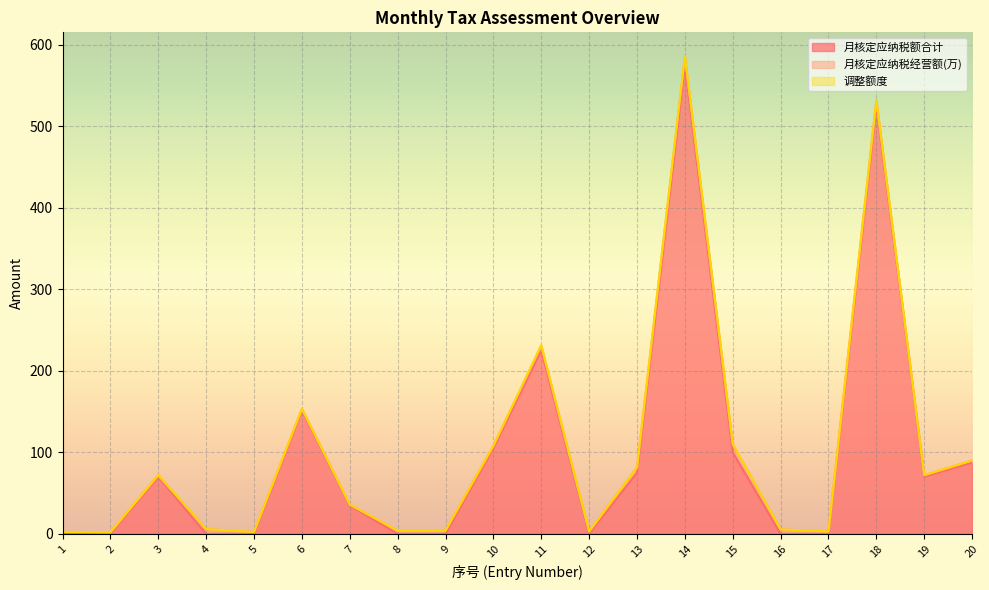

What are all the series names shown in the legend?

月核定应纳税额合计, 月核定应纳税经营额(万), 调整额度